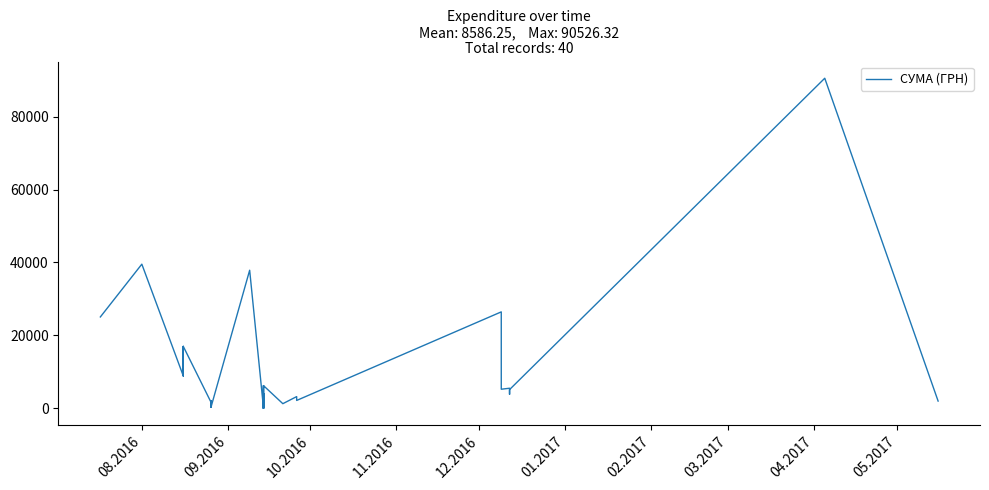

What is the minimum value shown in the chart?

31.6